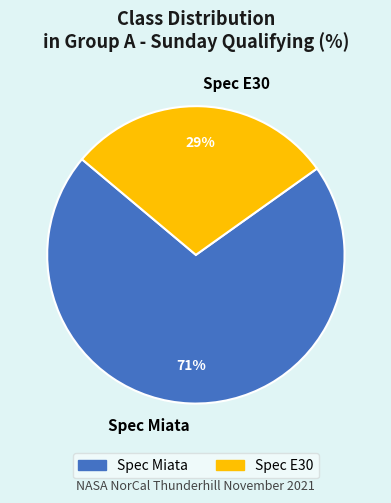

Do Spec Miata and Spec E30 together represent more than half of the pie?

Yes